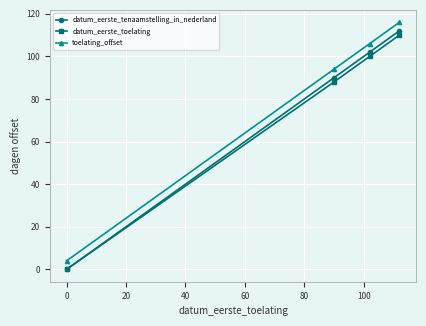

What is the greatest value displayed?

116